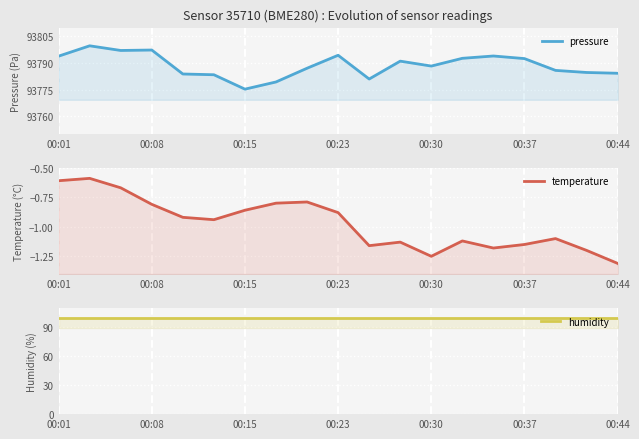

Which label corresponds to the largest value in the chart?

00:08